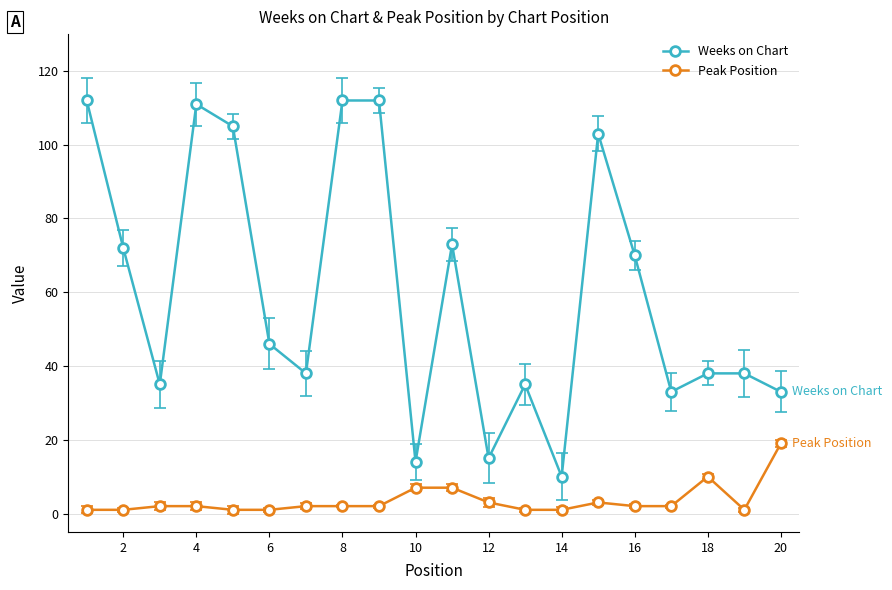

Which series has the widest spread of values?

Weeks on Chart